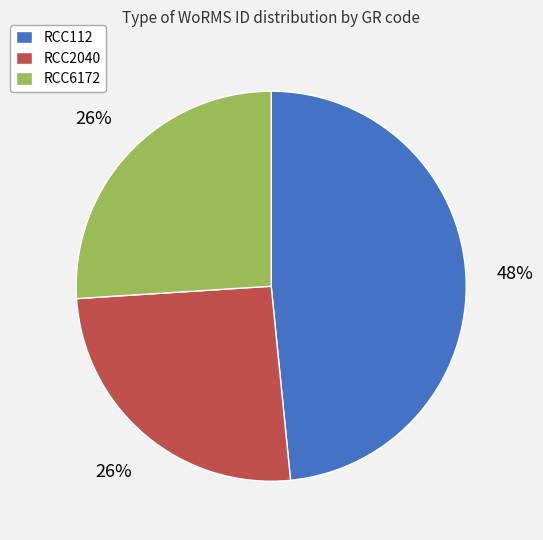

Does RCC112 account for over 50% of the chart?

No